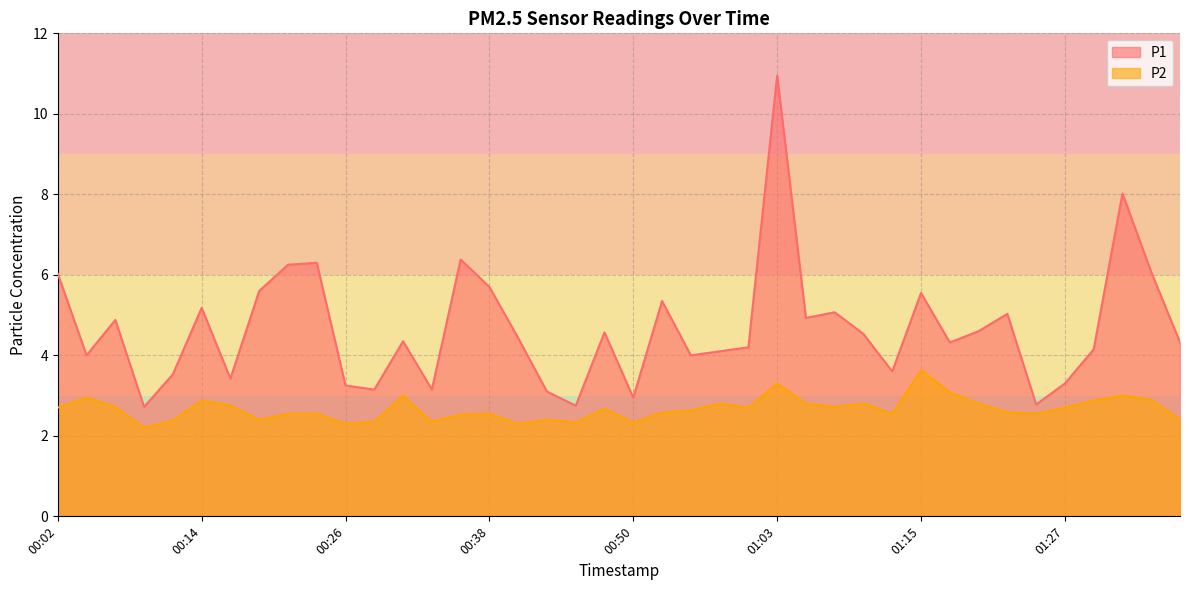

Count the number of categories in the chart.

40